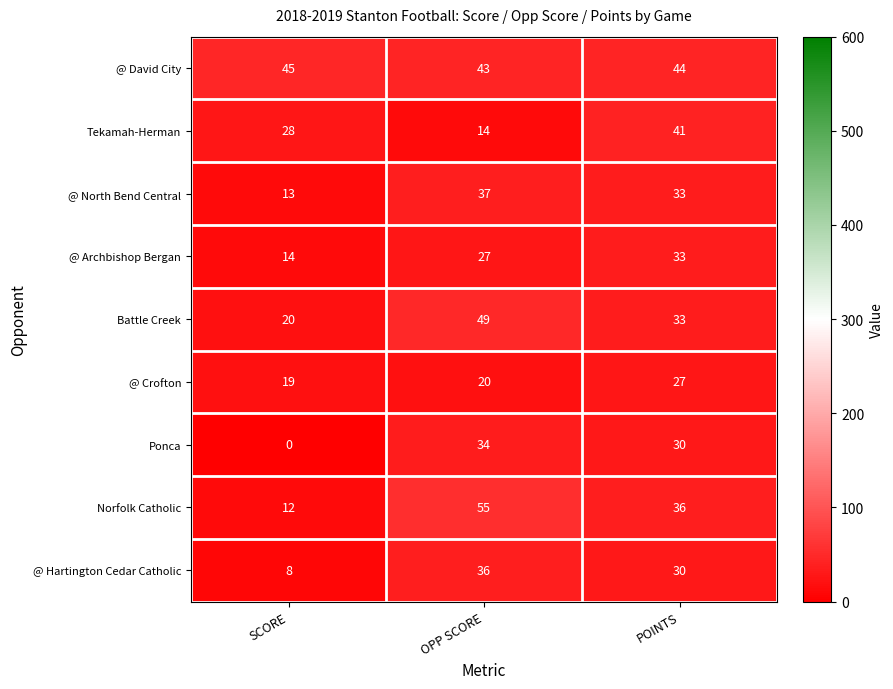

At how many categories does at least one series exceed 26?

3